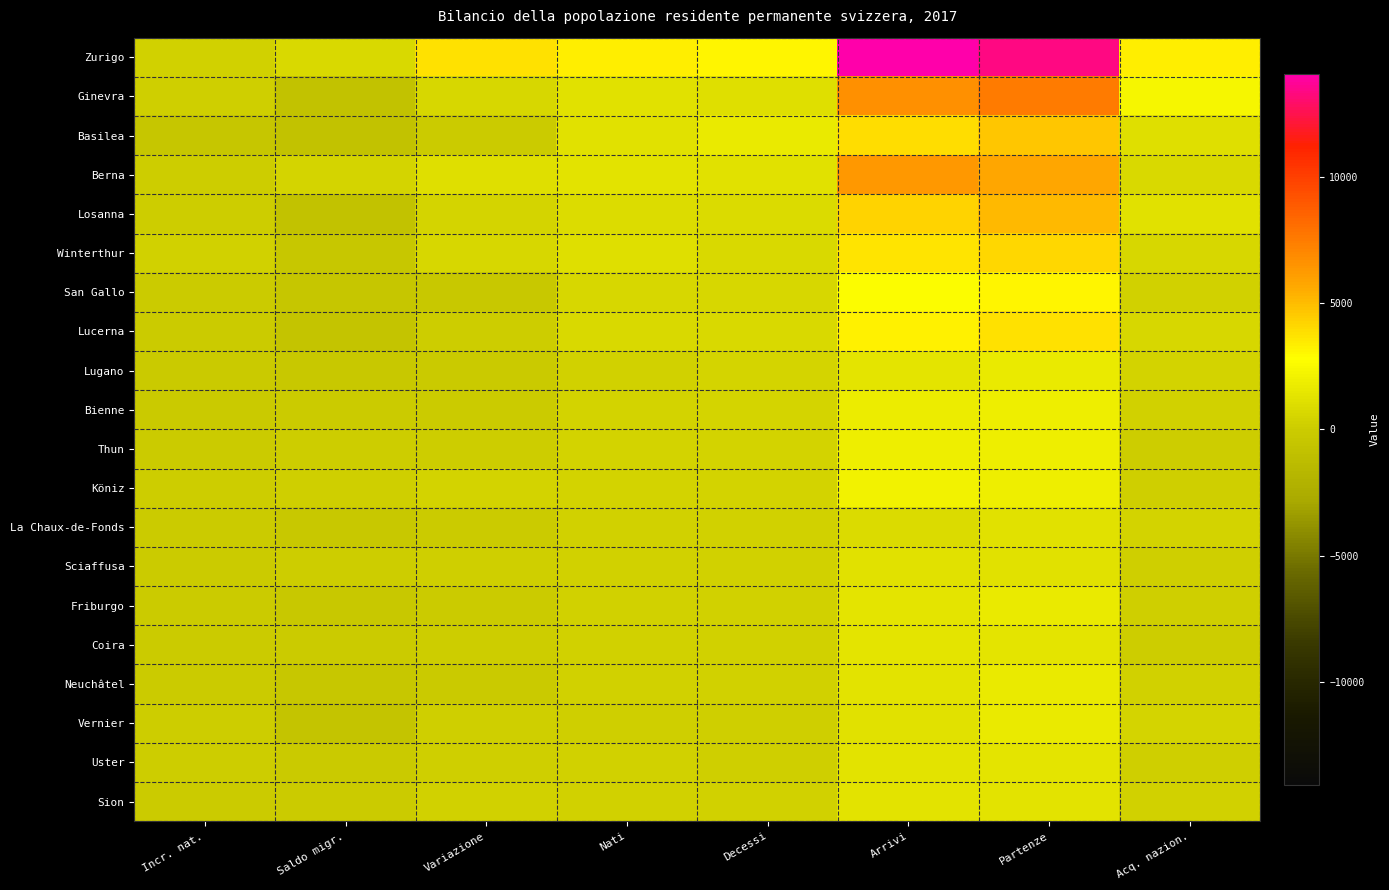

At which category does the chart reach its peak across all series?

Arrivi